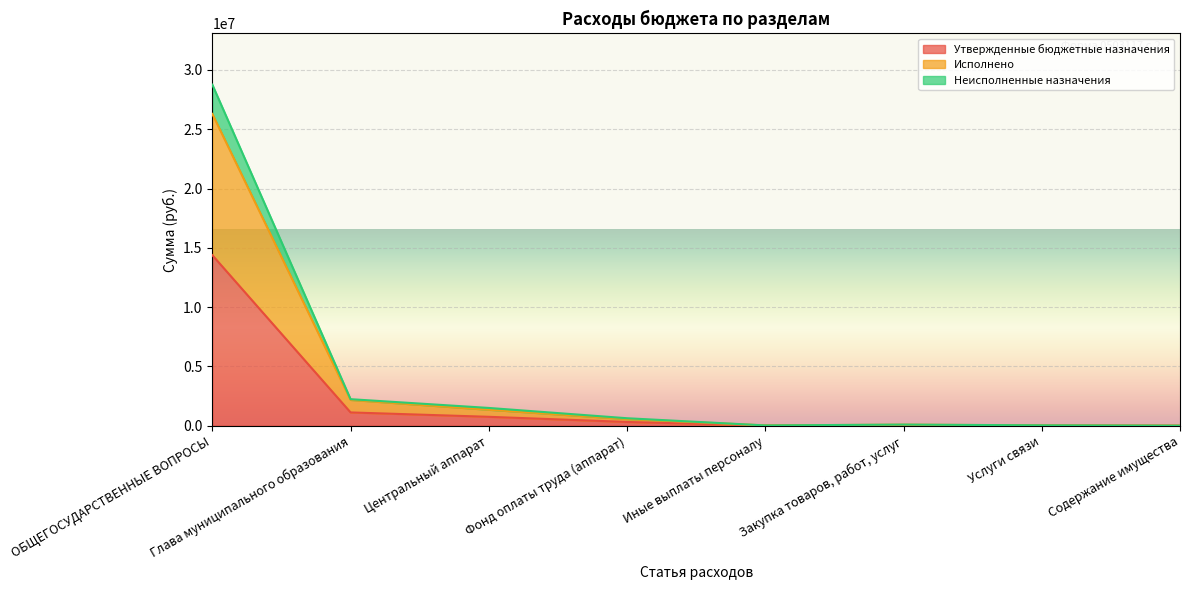

At which label does Неисполненные назначения first exceed 314000?

ОБЩЕГОСУДАРСТВЕННЫЕ ВОПРОСЫ